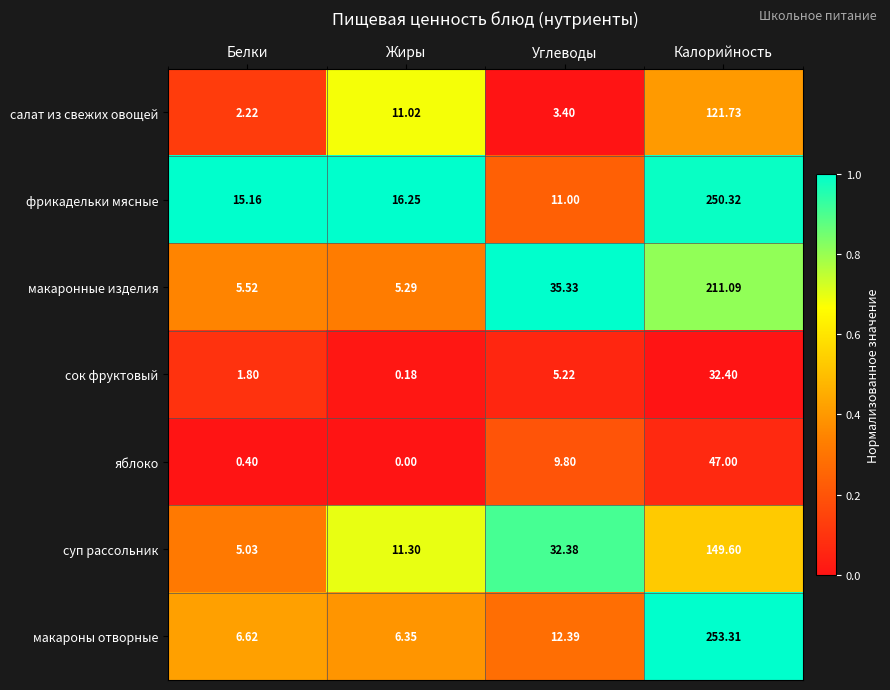

Count the number of categories in the chart.

4